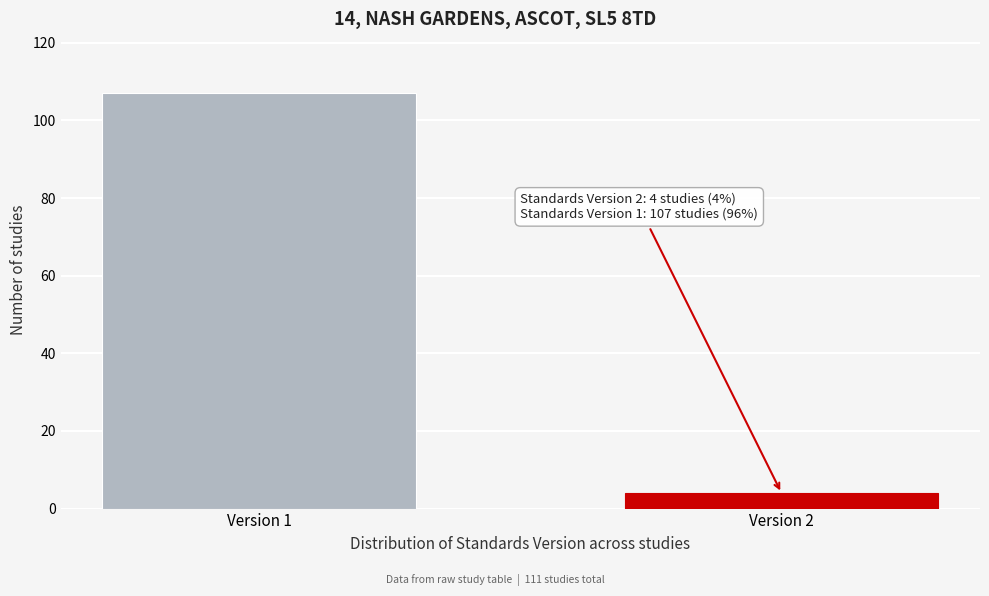

Reading left to right, what are all the values shown in this chart?

107	4